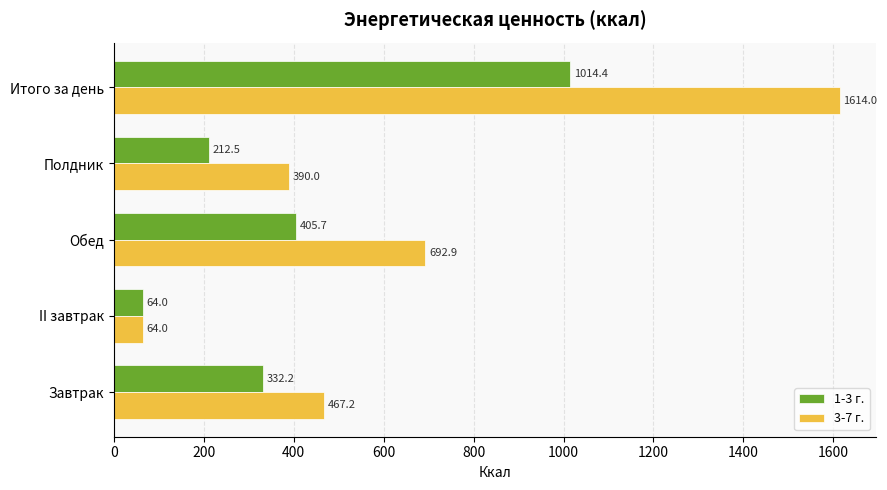

Rank the categories by 3-7 г. value from lowest to highest.

II завтрак, Полдник, Завтрак, Обед, Итого за день